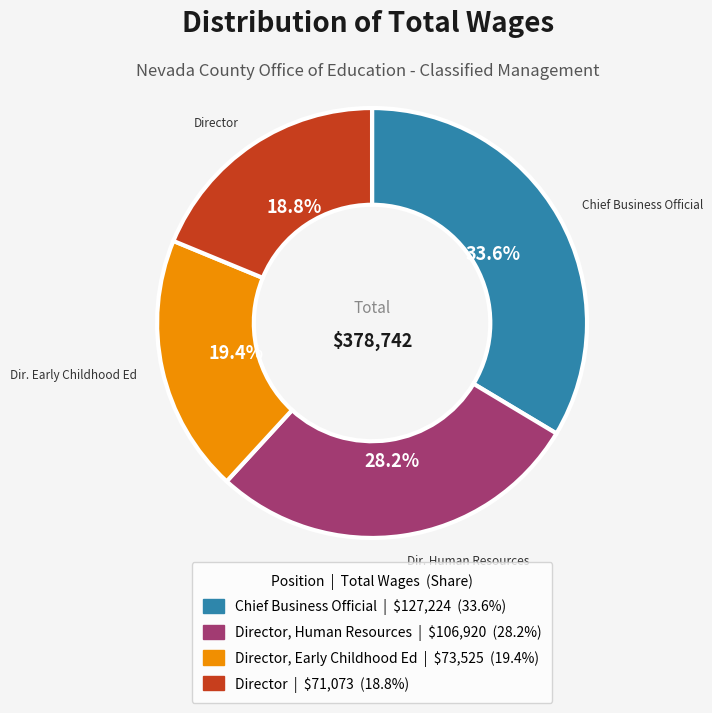

Does any single category account for the majority?

No